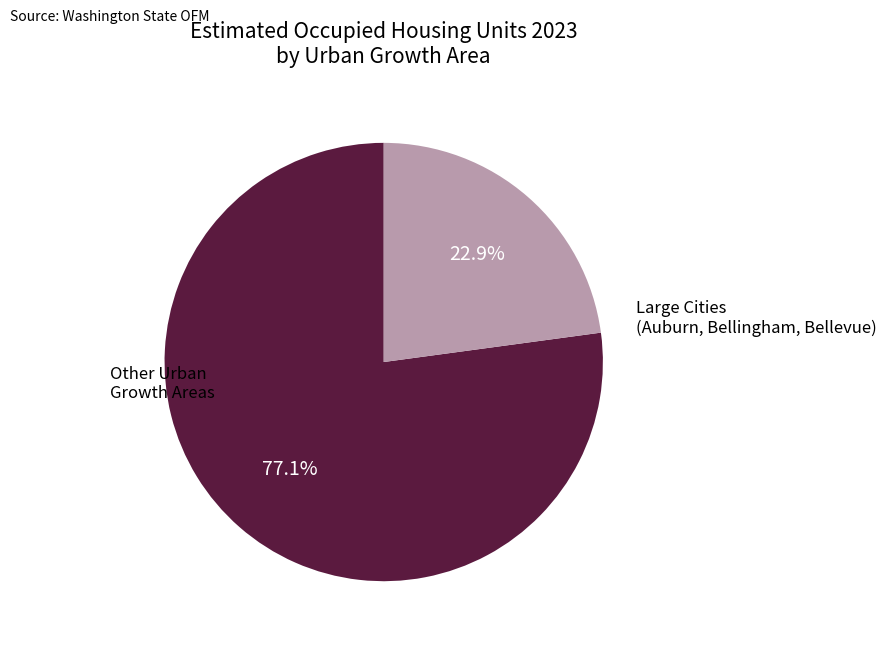

Does any single category account for the majority?

Yes